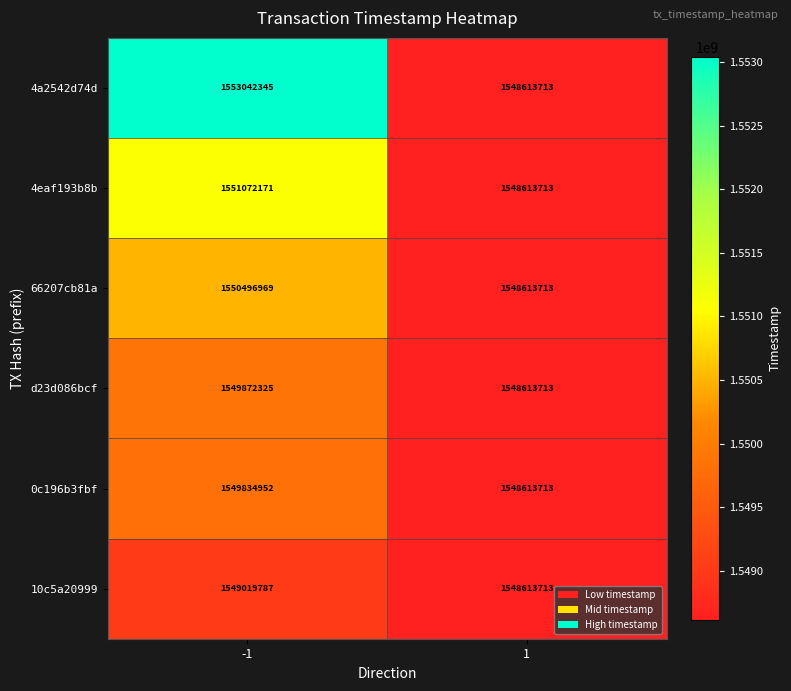

What is the sum of all 4a2542d74d values?

3101656058